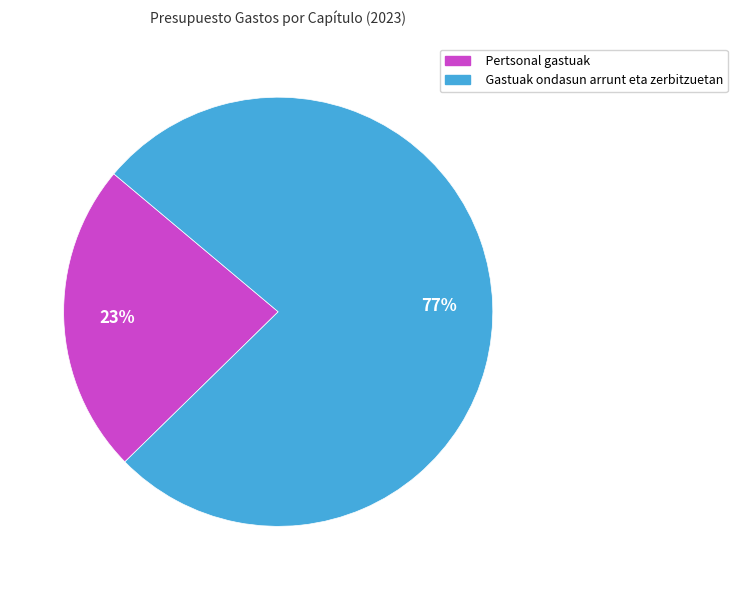

Rank the categories by value from highest to lowest.

Gastuak ondasun arrunt eta zerbitzuetan, Pertsonal gastuak